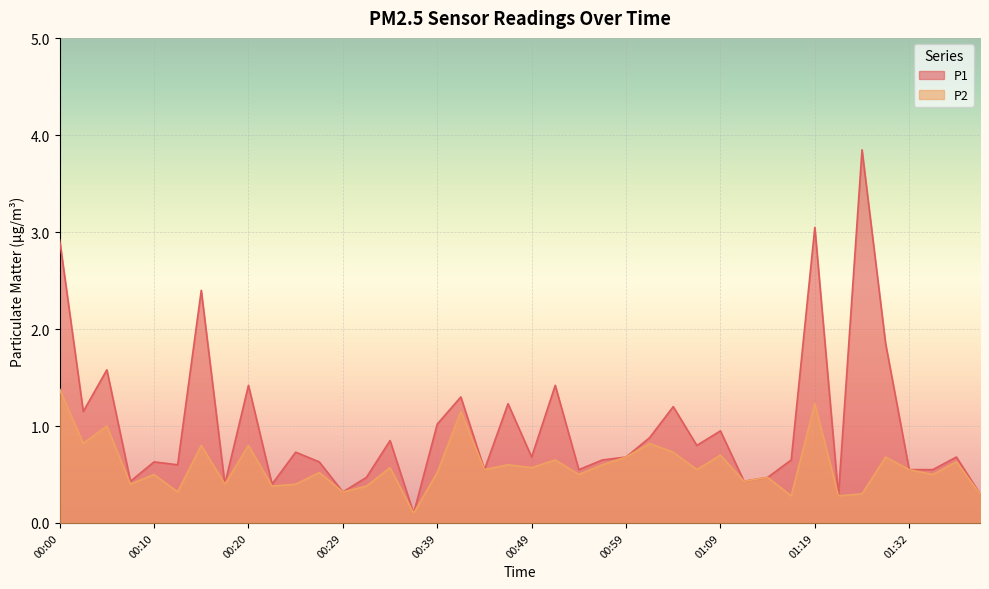

What is the value of the P2 point at the 10th from the left?

0.4